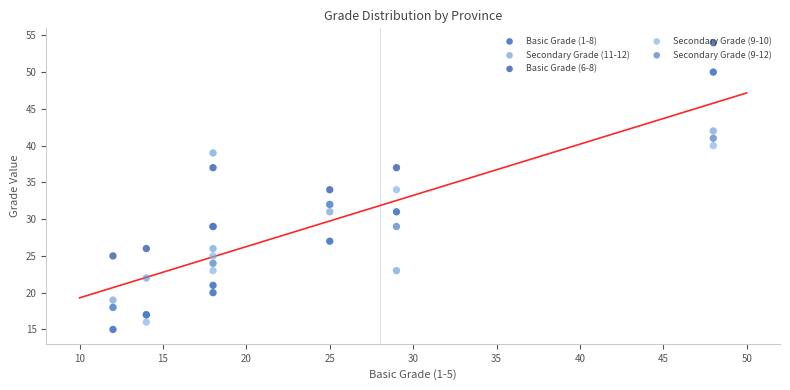

Is the value of Secondary Grade (9-12) at 35 greater than the value of Basic Grade (6-8) at 20?

Yes